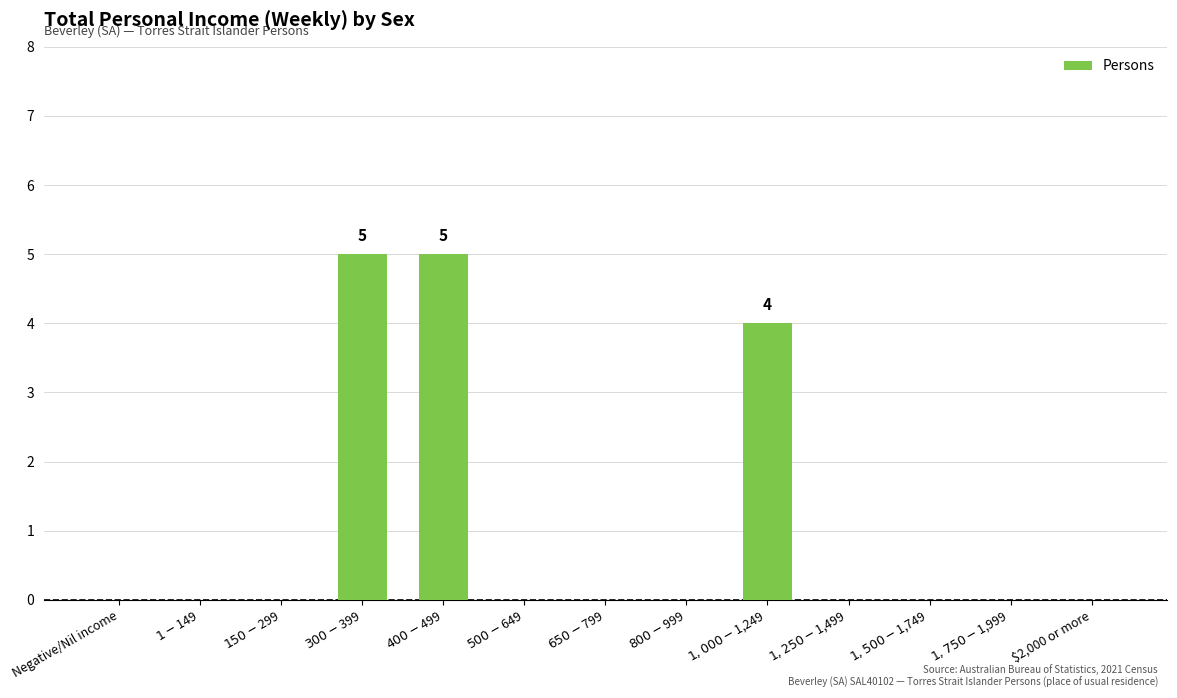

What is the maximum value shown in the chart?

5